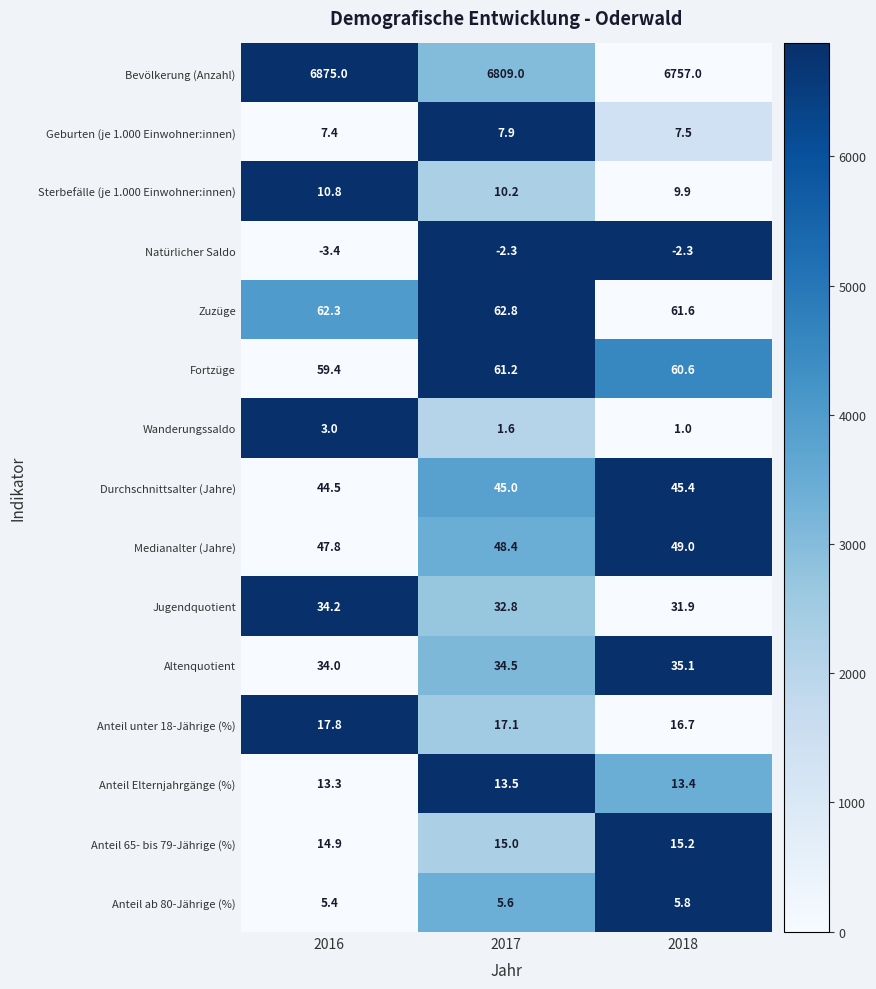

Is the value of Anteil unter 18-Jährige (%) at 2016 greater than the value of Durchschnittsalter (Jahre) at 2016?

No